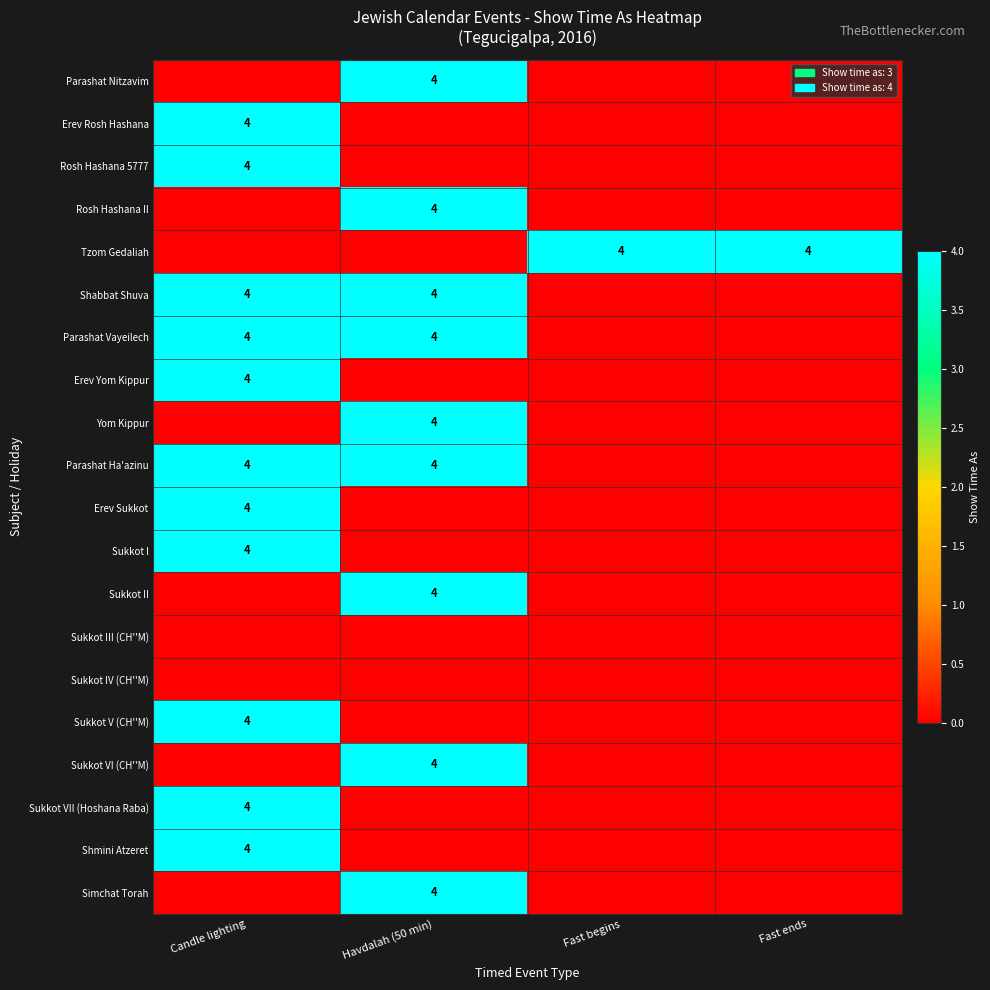

The Parashat Vayeilech series shows 4 at Candle lighting. True or false?

True